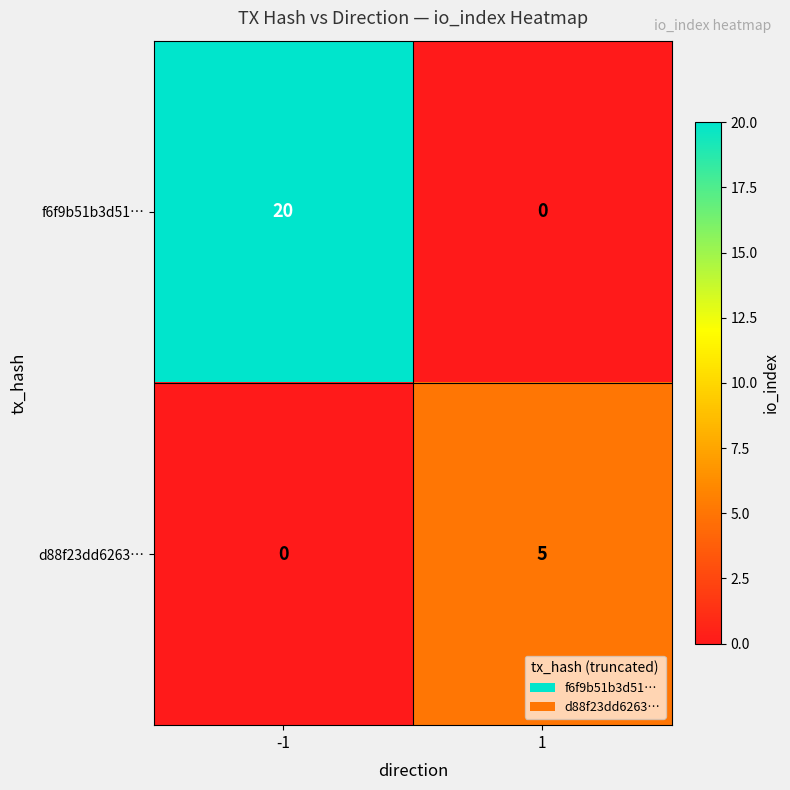

What is the difference between the highest and lowest values at 1?

5